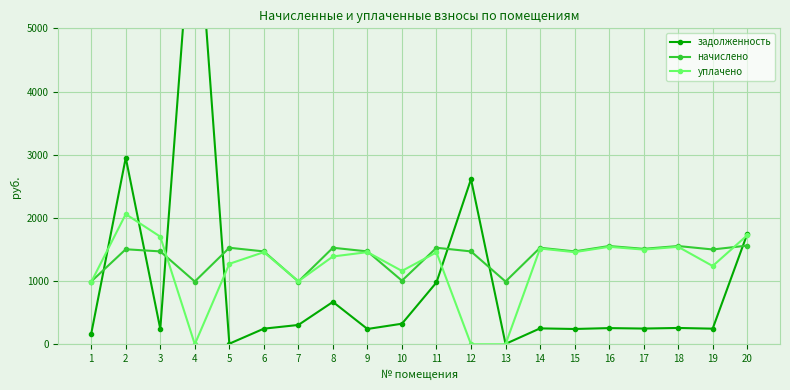

What are all the series names shown in the legend?

задолженность, начислено, уплачено